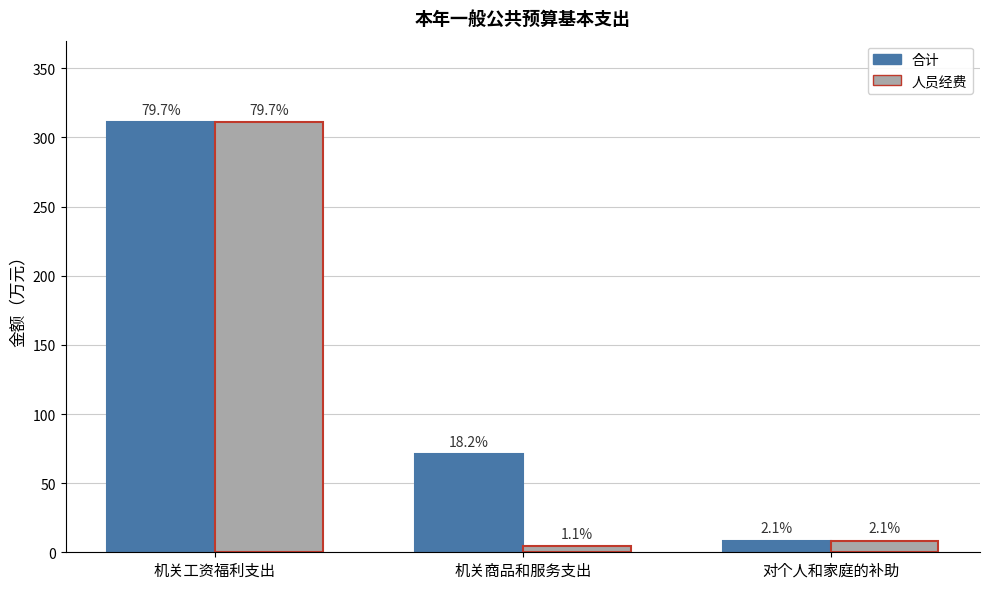

What are all the series names shown in the legend?

合计, 人员经费